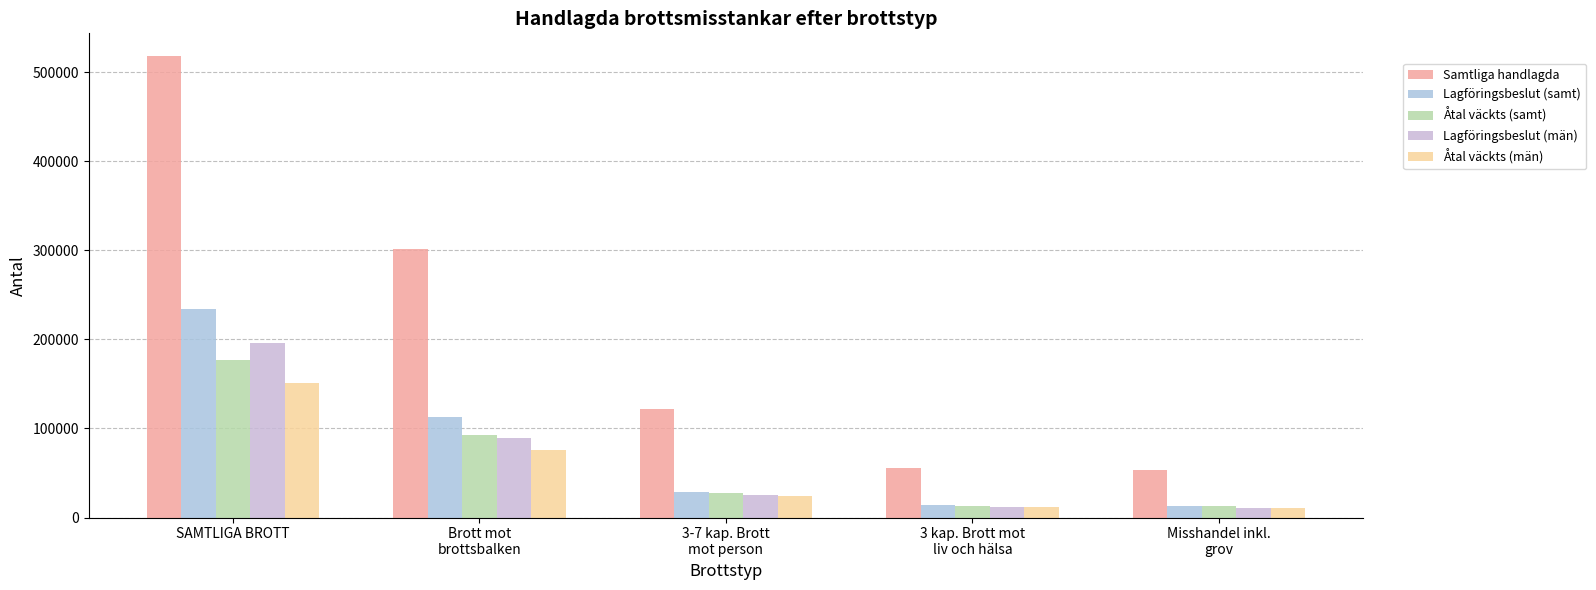

What is the difference between the maximum and minimum values in the Åtal väckts (samt) series?

164605